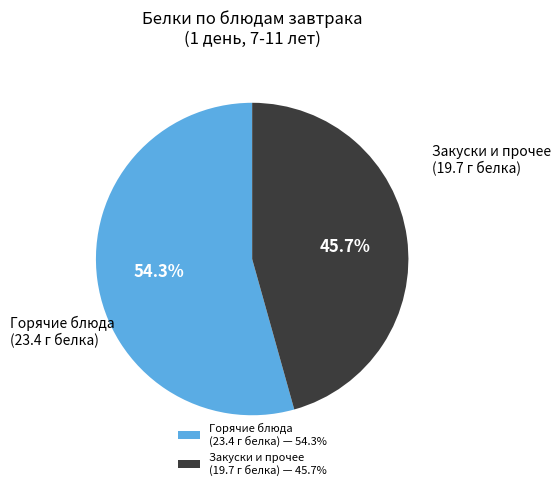

How much of the chart is everything except Закуски и прочее (19.7 г белка)?

54.3%